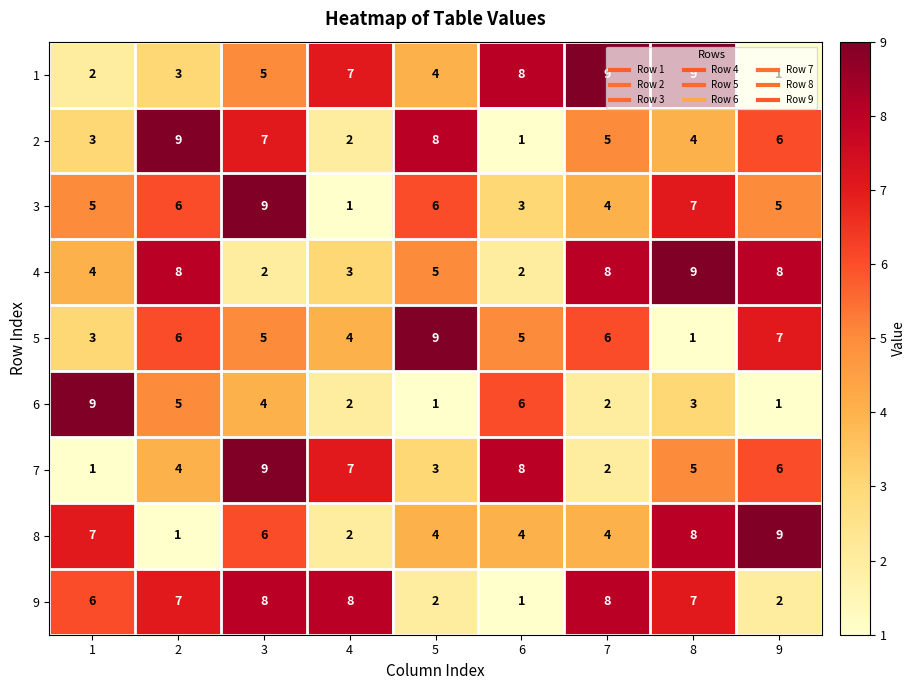

What is the spread (max minus min) of values at 6?

7